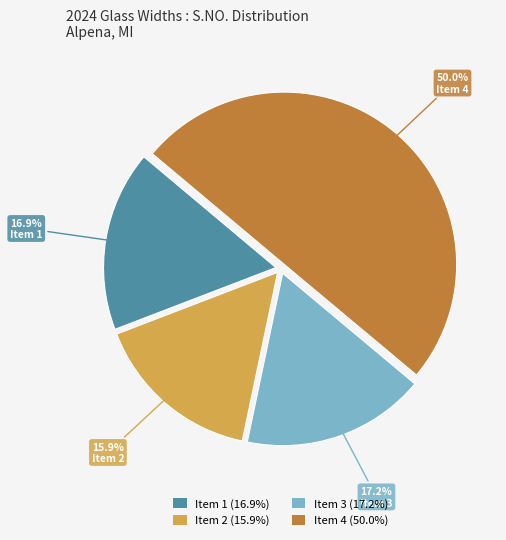

How many slices are in this pie chart?

4